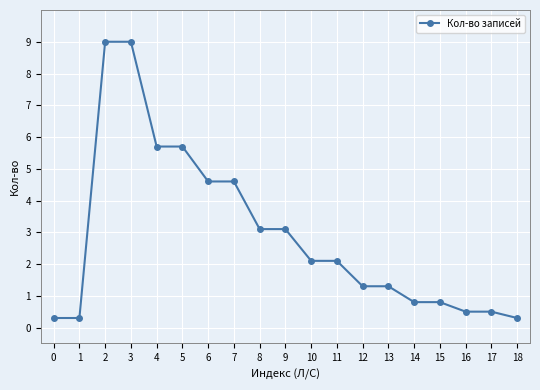

What value does the data have at 10?

2.1